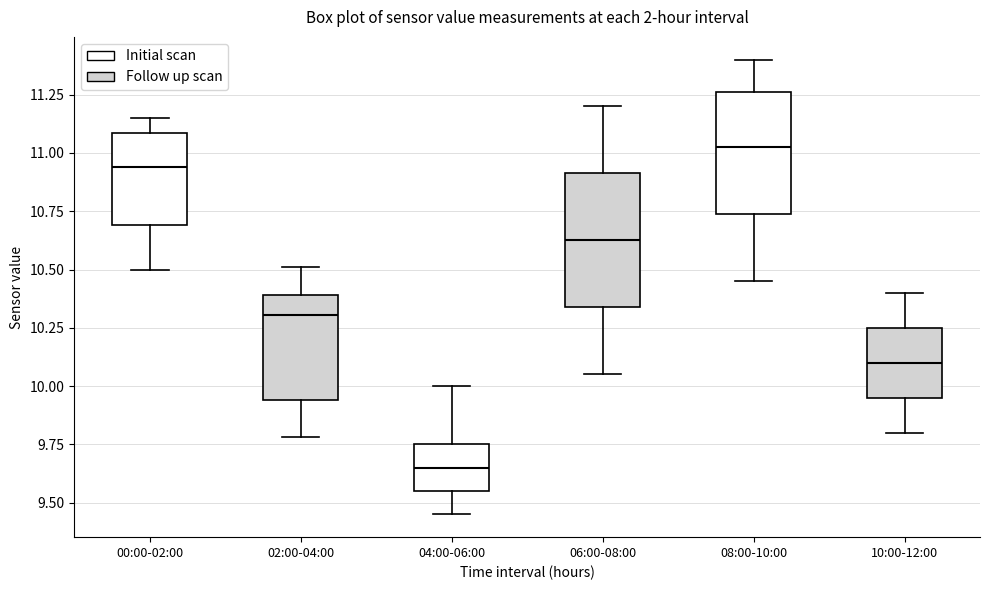

Reading left to right, transcribe this box plot: for each box, give where its median line is, the range the box spans, and where its two whiskers end, as read against the y-axis. The values are not printed on the chart, so give them approximately, as read against the axis.

00:00-02:00: median 10.95, box 10.70 to 11.10, whiskers 10.50 to 11.15
02:00-04:00: median 10.30, box 9.95 to 10.40, whiskers 9.80 to 10.50
04:00-06:00: median 9.65, box 9.55 to 9.75, whiskers 9.45 to 10.00
06:00-08:00: median 10.65, box 10.35 to 10.90, whiskers 10.05 to 11.20
08:00-10:00: median 11.05, box 10.75 to 11.25, whiskers 10.45 to 11.40
10:00-12:00: median 10.10, box 9.95 to 10.25, whiskers 9.80 to 10.40